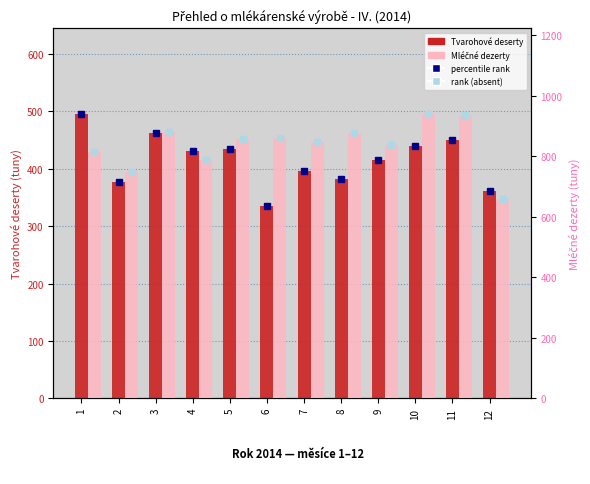

Between 3 and 11, which series saw the biggest shift?

Mléčné dezerty